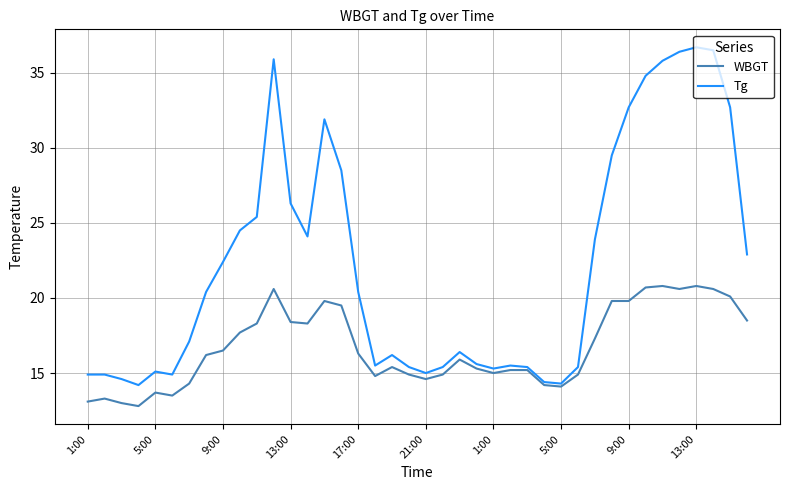

Rank the series by their average value, from highest to lowest.

Tg, WBGT